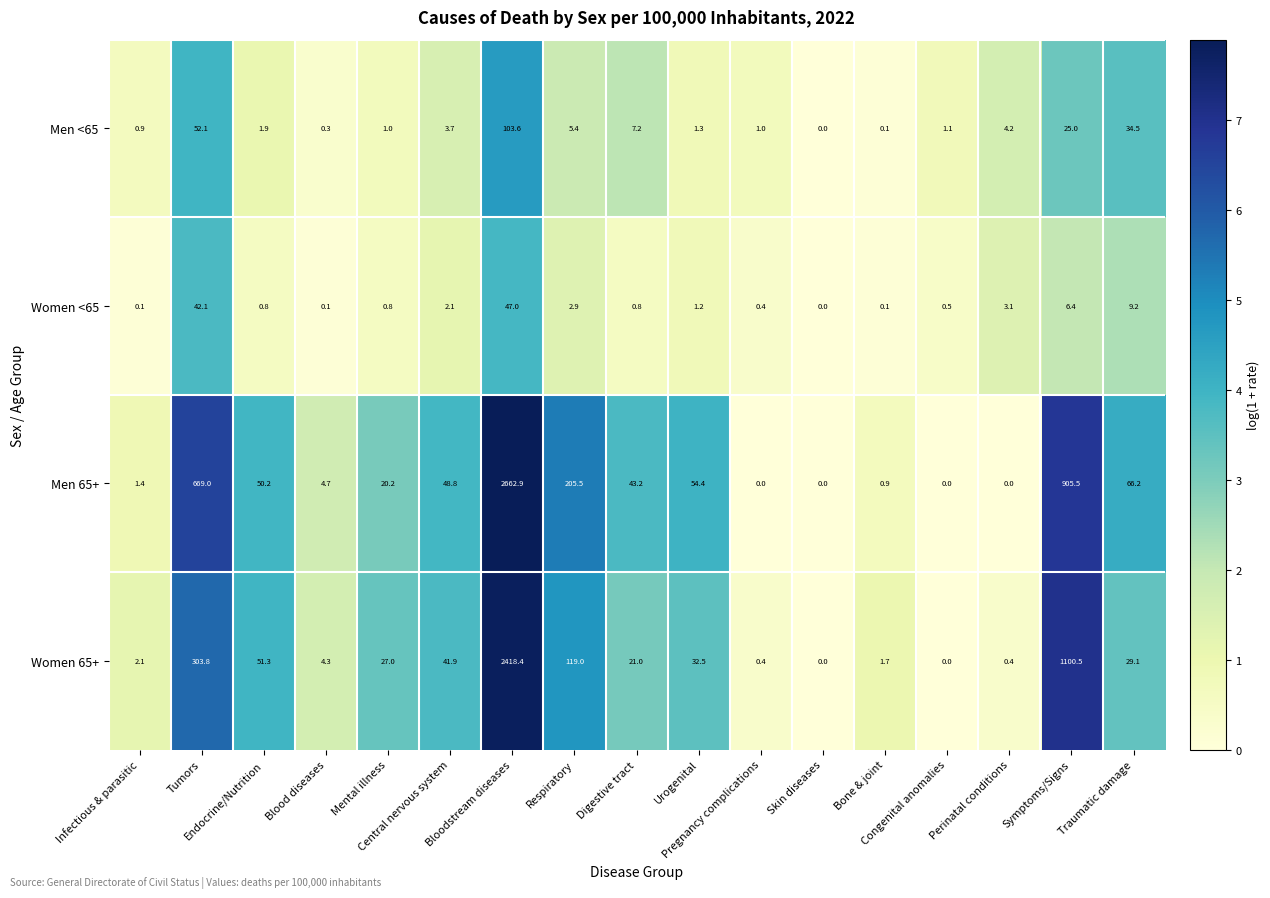

What is the sum of all Men 65+ values?

4732.9